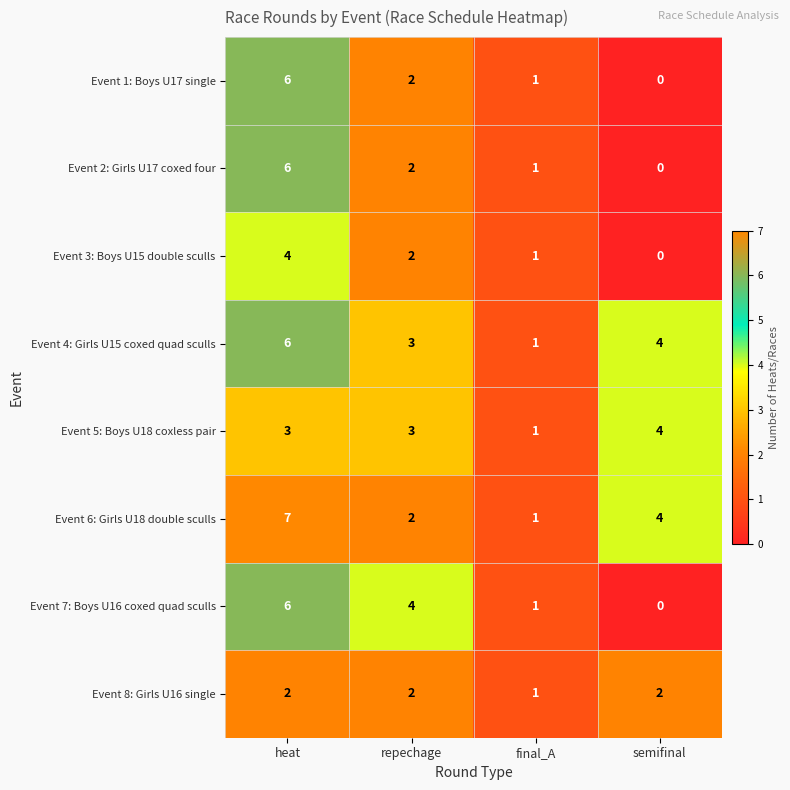

What is the spread (max minus min) of values at repechage?

2